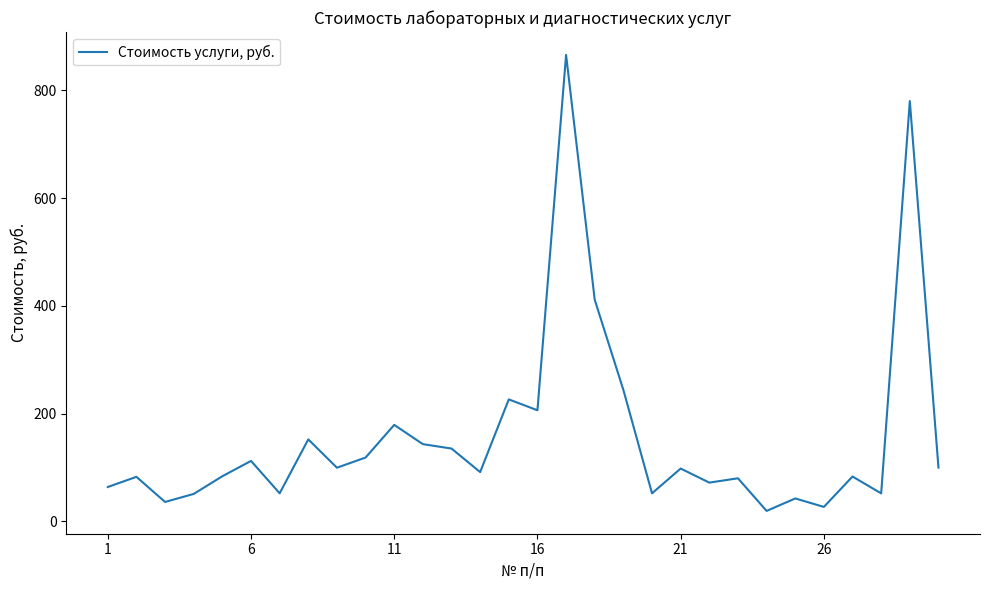

What is the greatest value displayed?

866.1